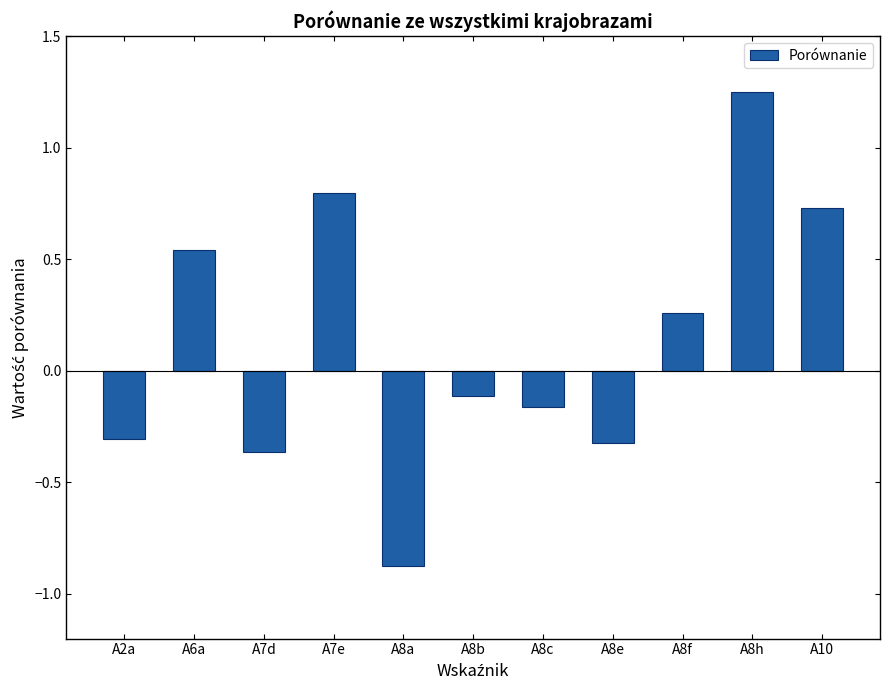

What position from the right is A7e?

8